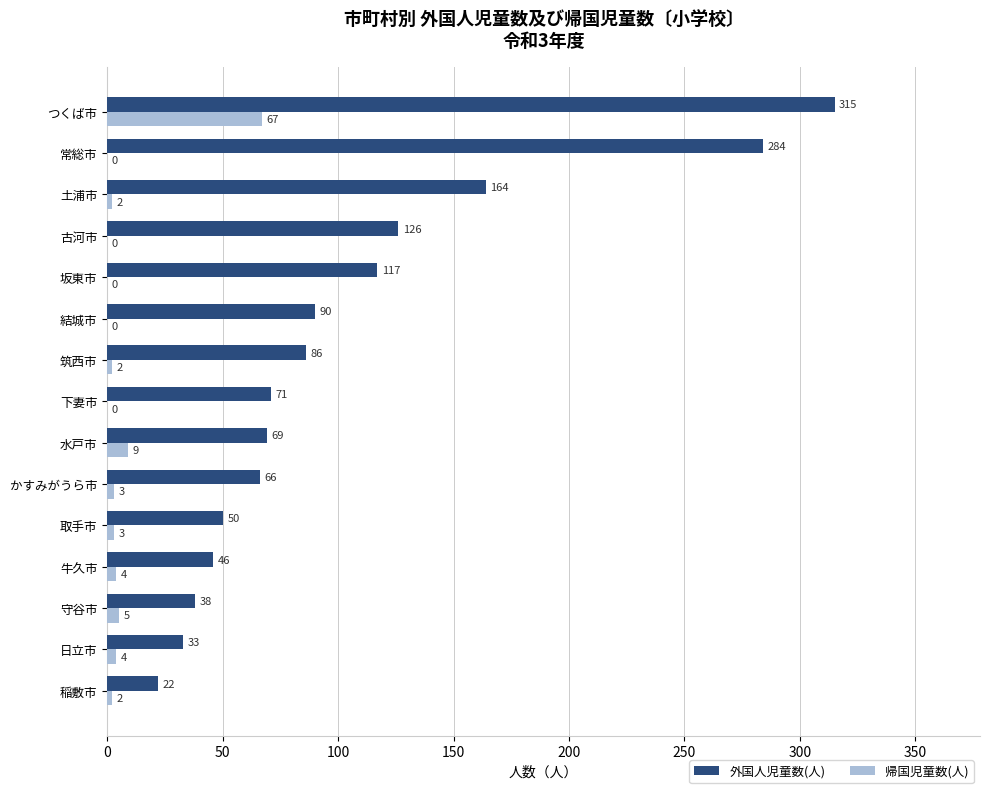

Between 下妻市 and 古河市, which series saw the biggest shift?

外国人児童数(人)